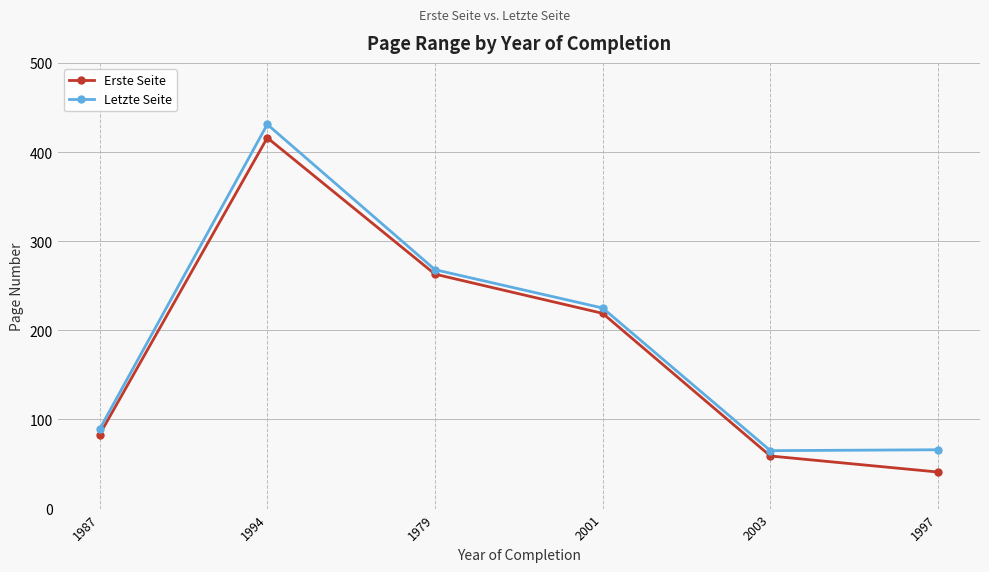

What is the label of the 2nd point from the right?

2003